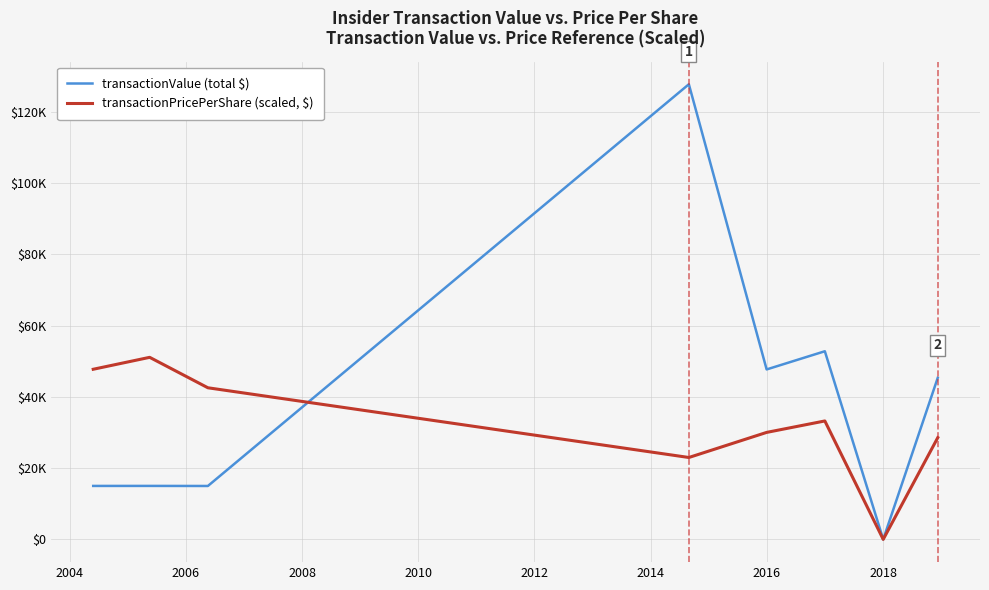

Which series has the widest spread of values?

transactionValue (total $)